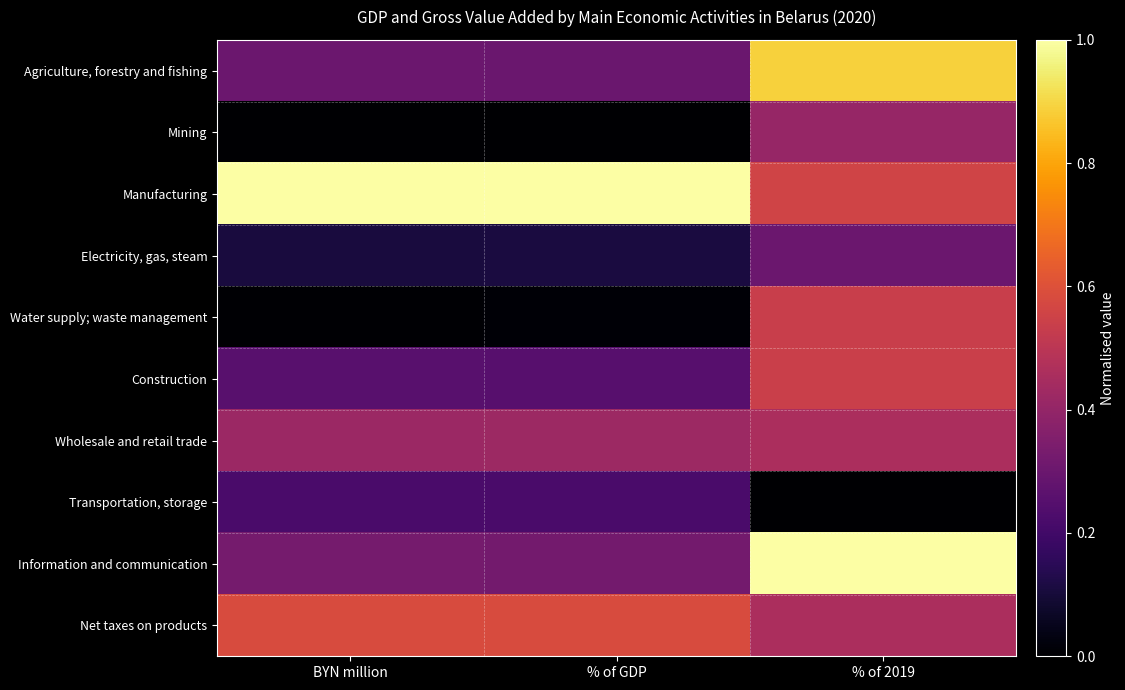

Which has a higher value, % of 2019 or BYN million?

% of 2019